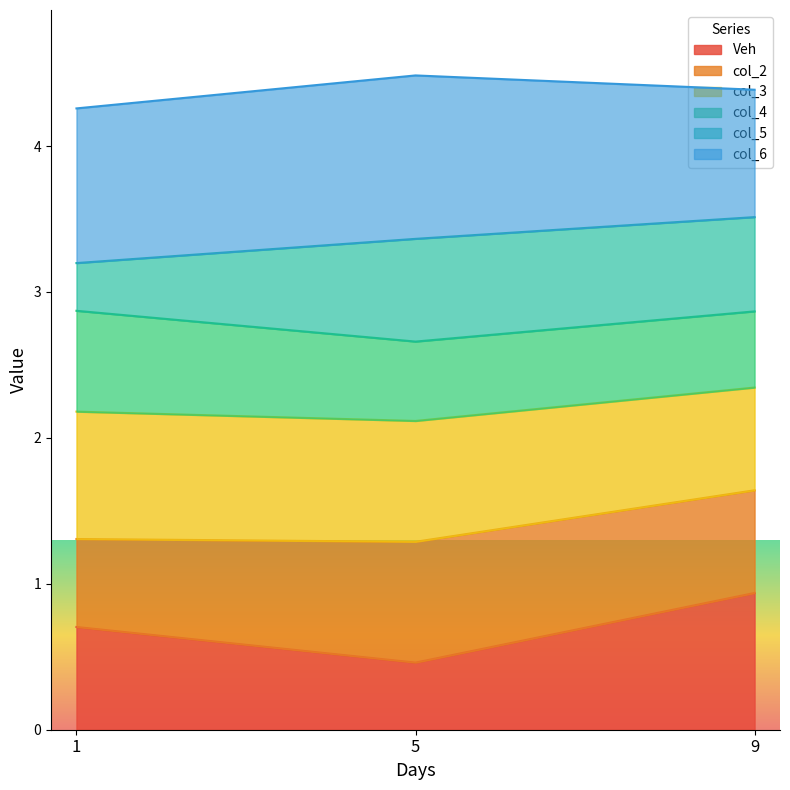

What is the lowest value of the Veh series?

0.5